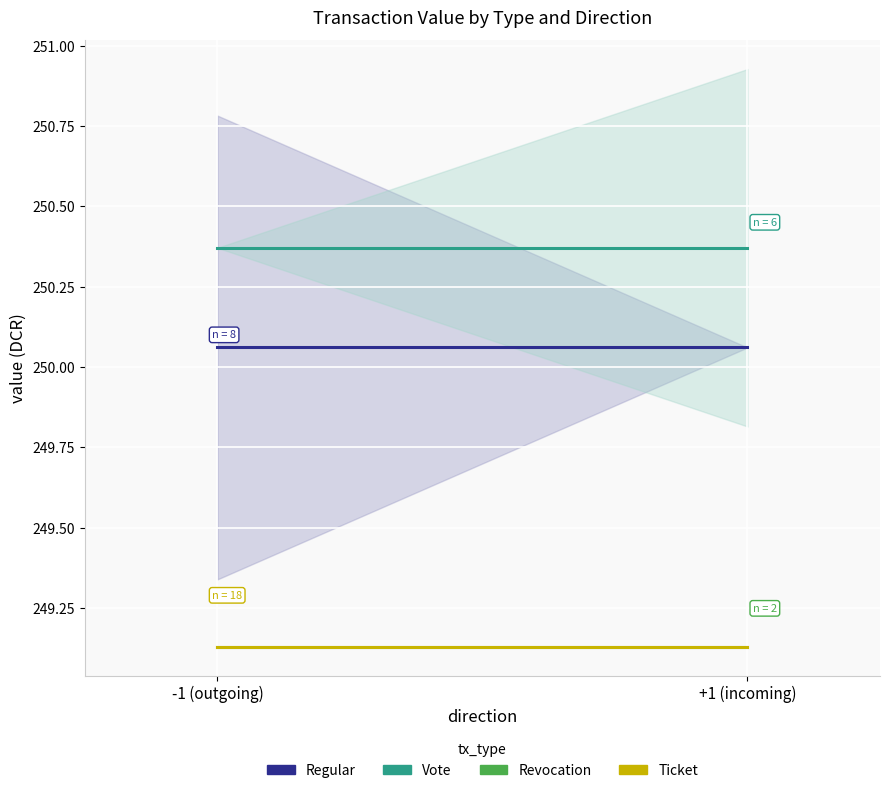

What is the total value across all series at +1 (incoming)?

998.7